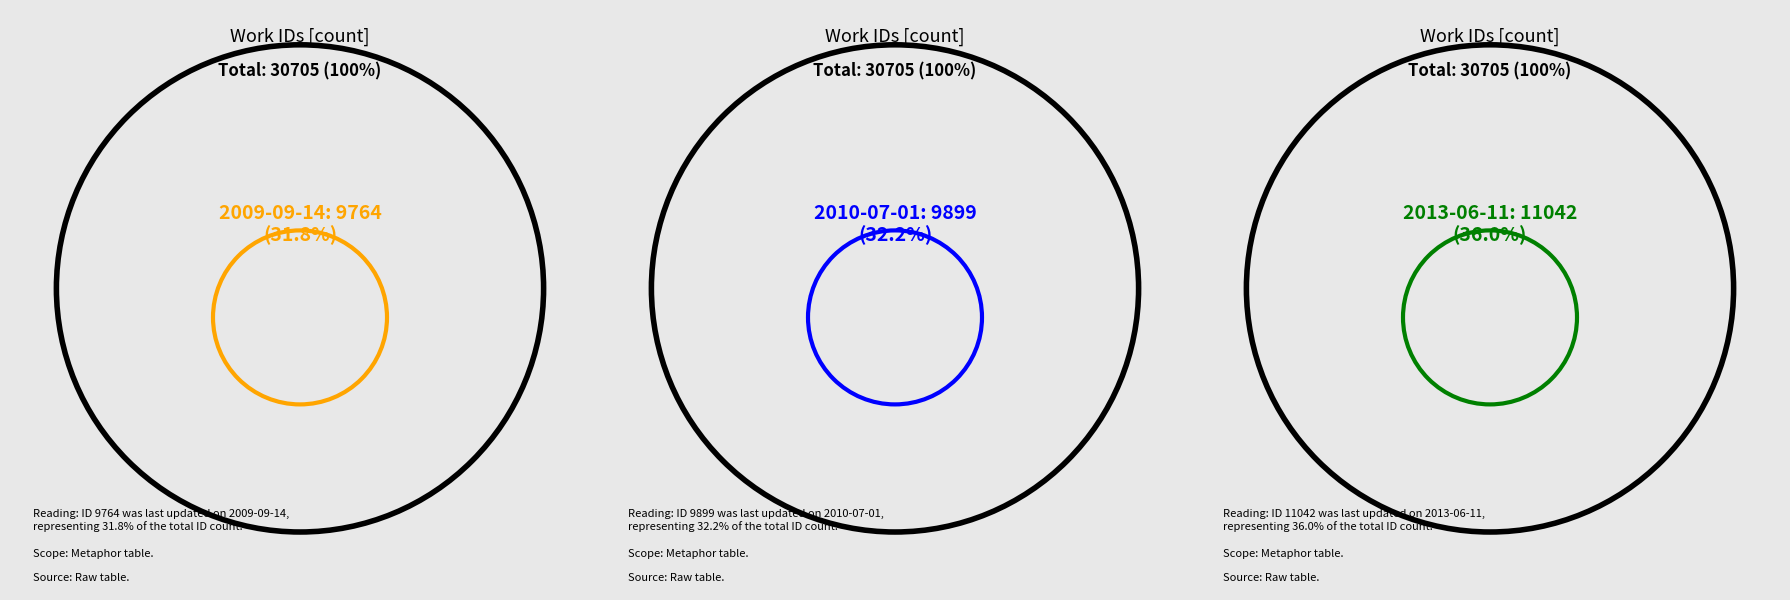

What is the change in value from 2009-09-14 to 2013-06-11?

+1278